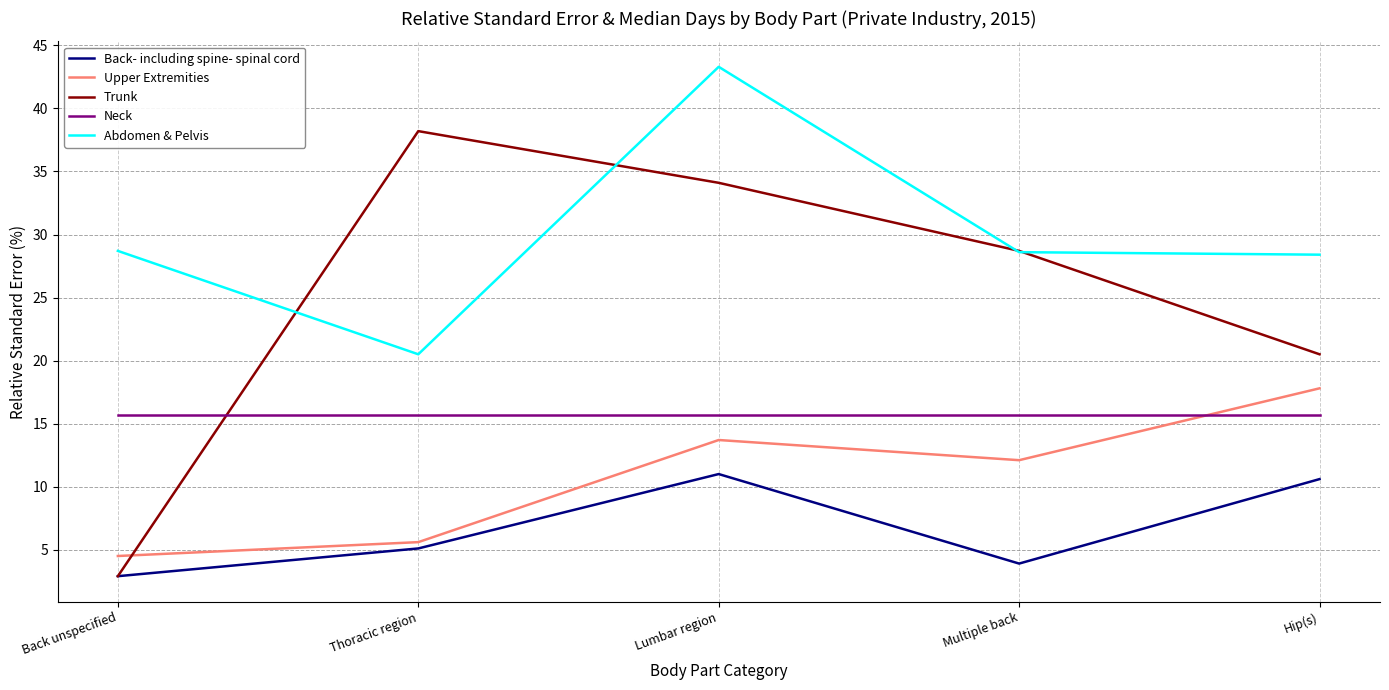

What position from the right is Lumbar region?

3